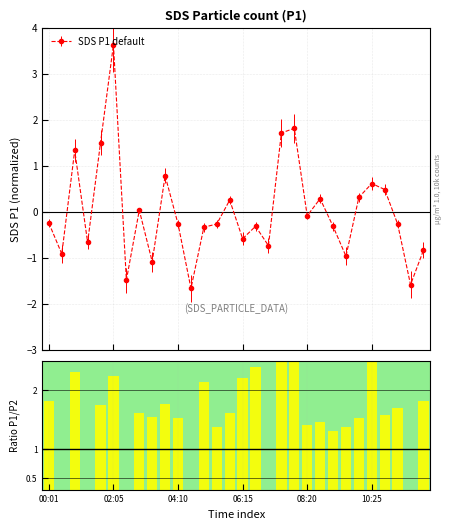

Rank the categories by value from highest to lowest.

02:05, 07:55, 07:30, 01:40, 00:51, 03:45, 10:25, 10:50, 10:00, 08:45, 05:50, 02:55, 08:20, 00:01, 04:10, 05:25, 11:15, 06:40, 09:10, 05:00, 06:15, 01:15, 07:05, 12:05, 00:26, 09:35, 03:20, 02:30, 11:40, 04:35